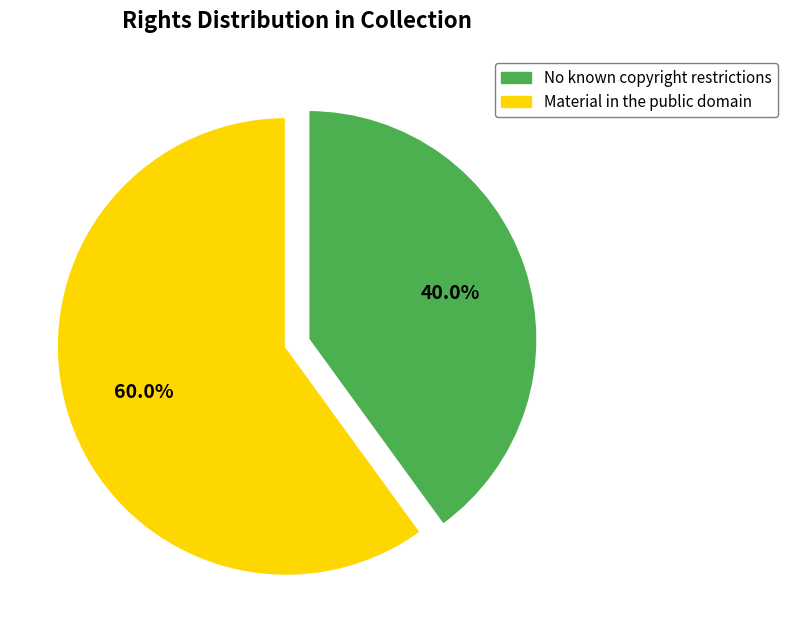

Is there any slice that represents more than half of the pie?

Yes